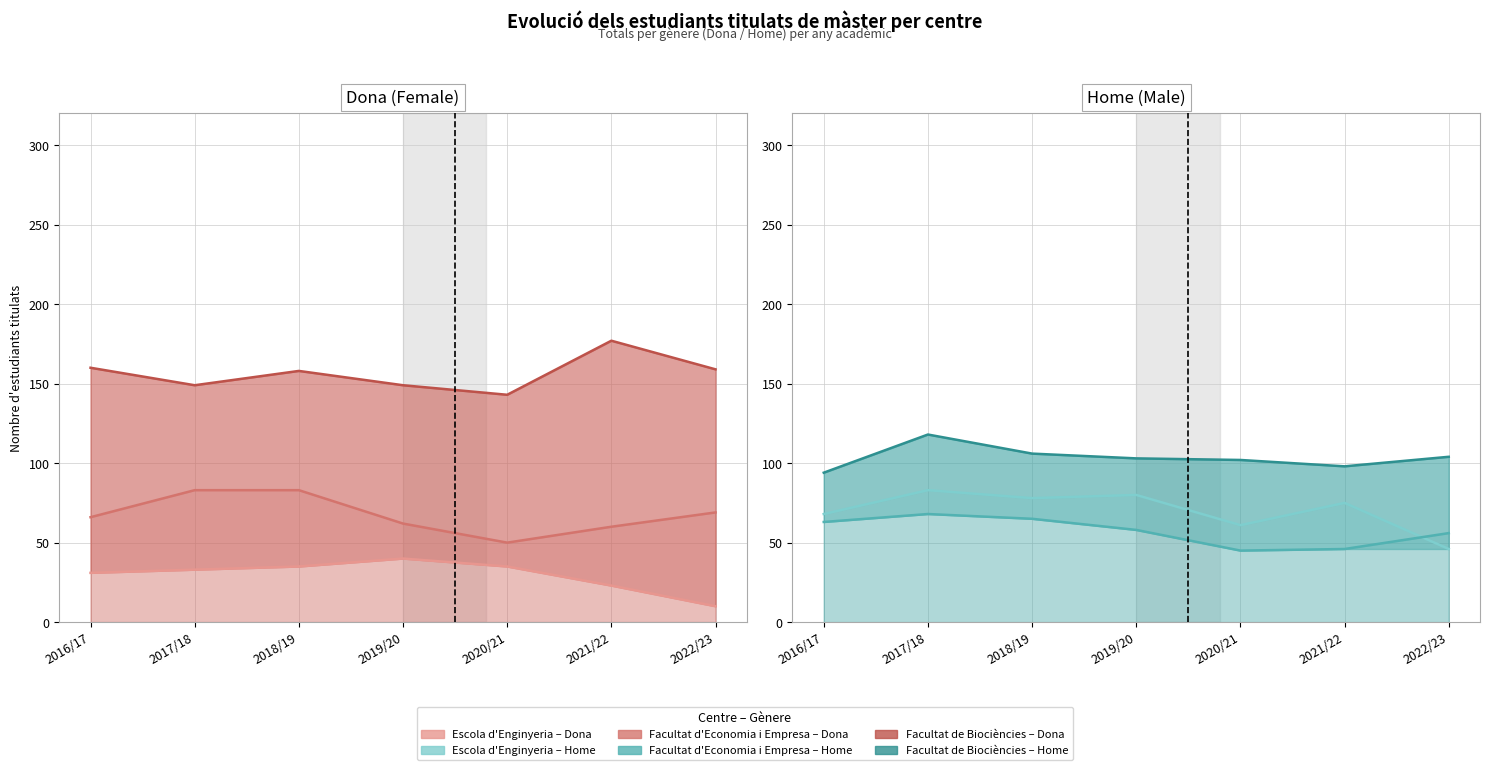

The Facultat d'Economia i Empresa series shows 99 at 2022/23. True or false?

False